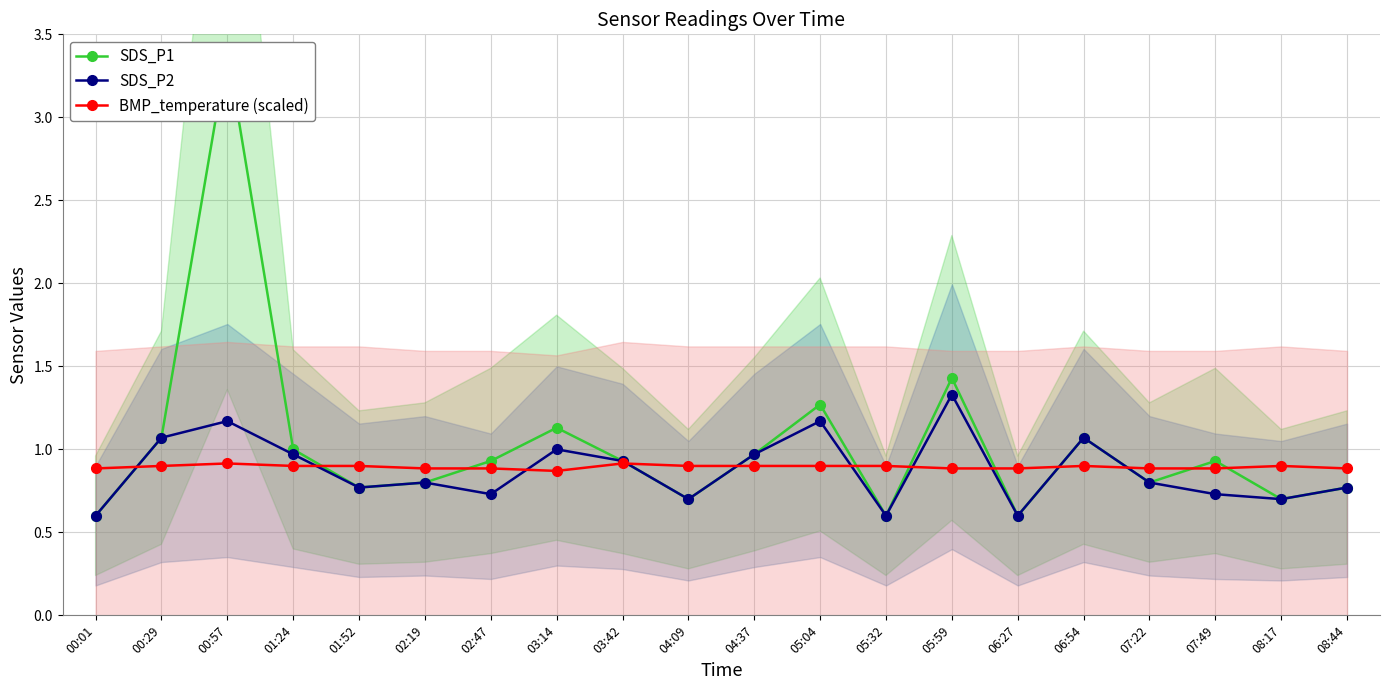

True or false: SDS_P2 and SDS_P1 intersect in this chart.

False